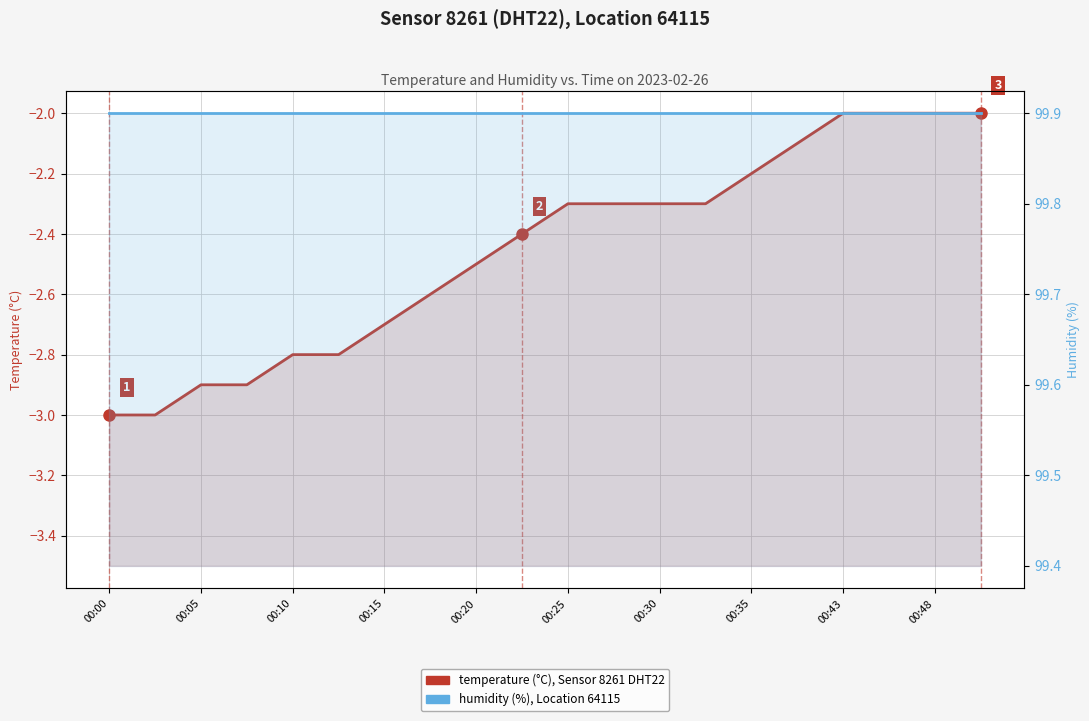

Which series changed the most between 00:35 and 19?

temperature (°C)